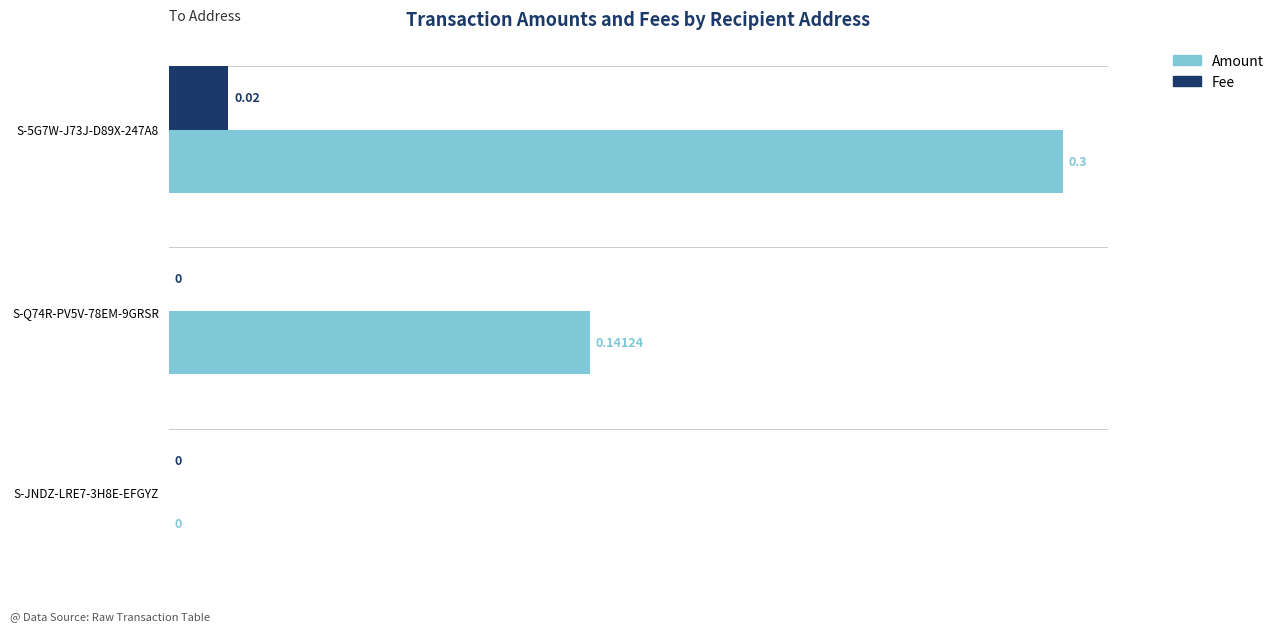

Count the Fee values in the range 0 to 1.

3